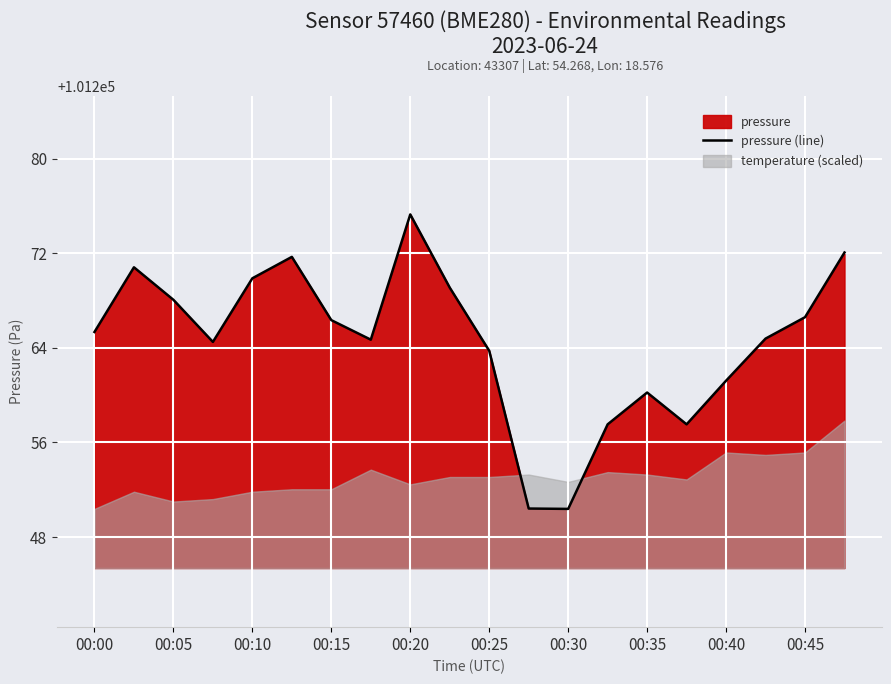

Is it true that pressure (line) equals 134639.4 at 00:35?

False